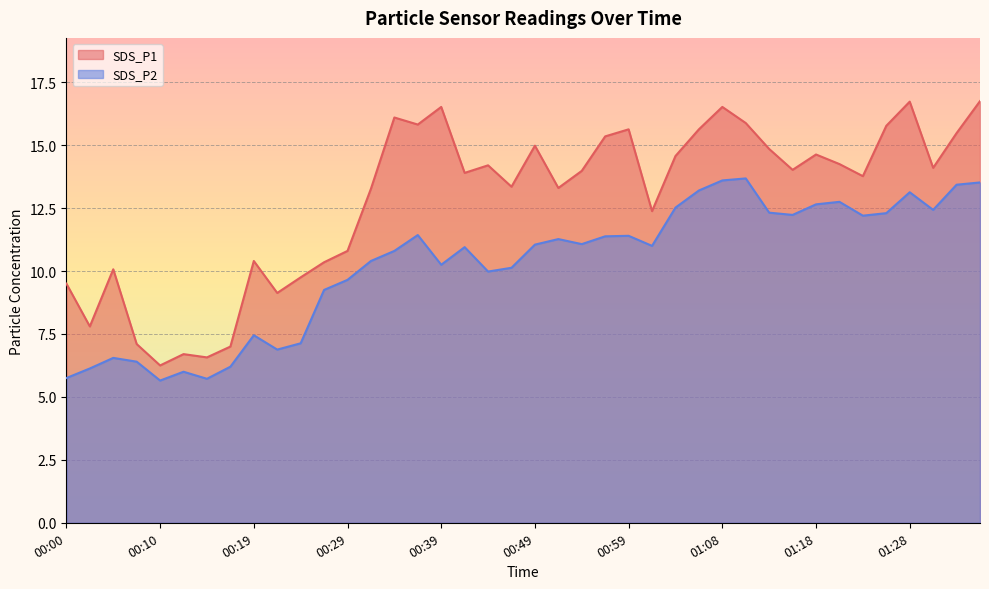

How many data points in SDS_P1 are less than 14?

20